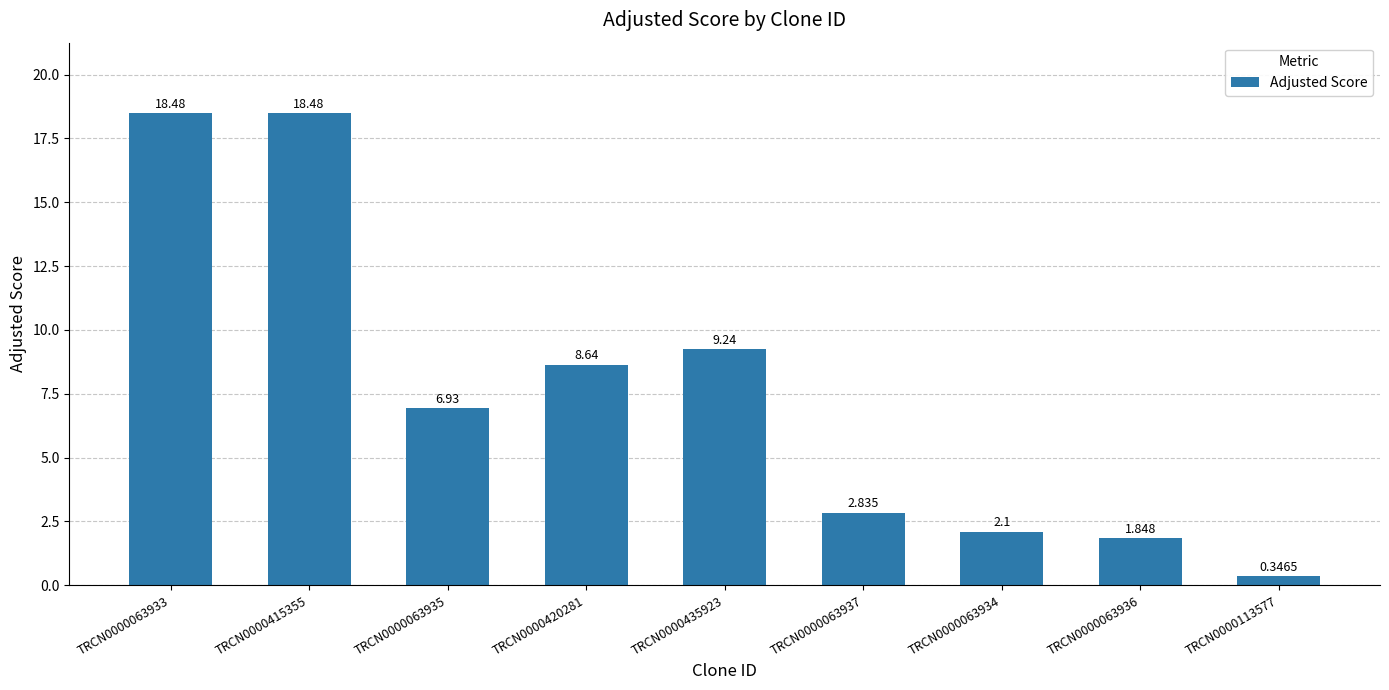

What is the difference between the maximum and minimum values?

18.1